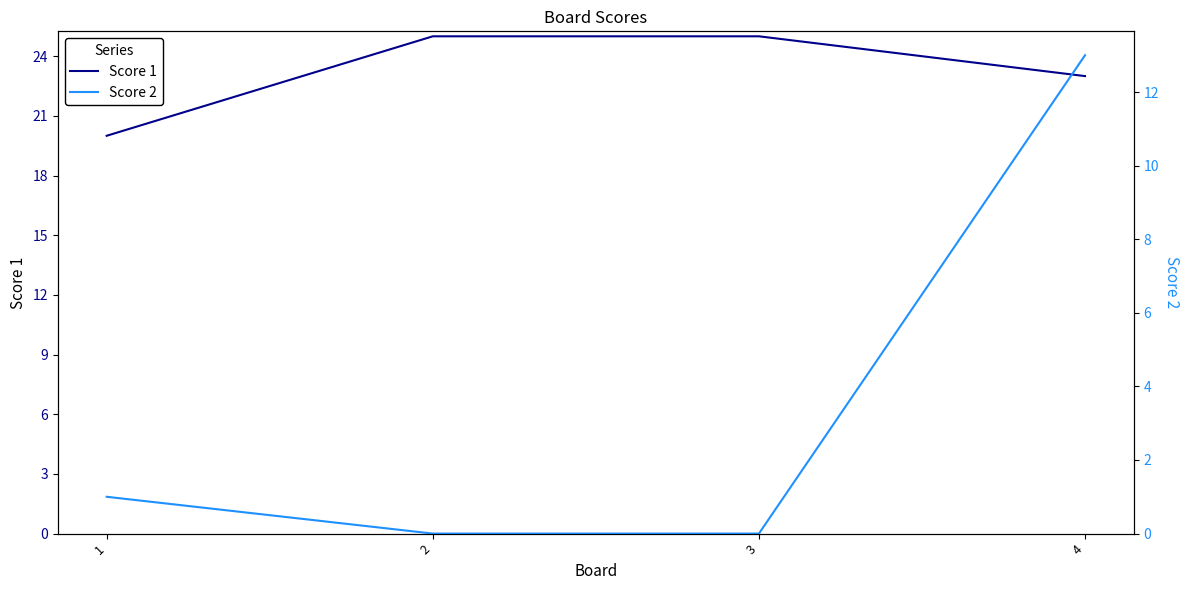

At which label is Score 2 closest to 6?

1